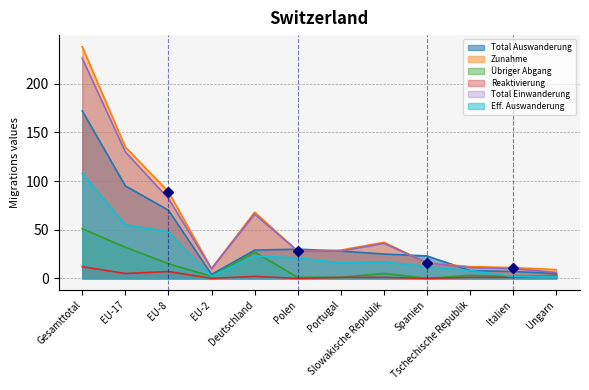

What is the label of the 2nd point from the left?

EU-17